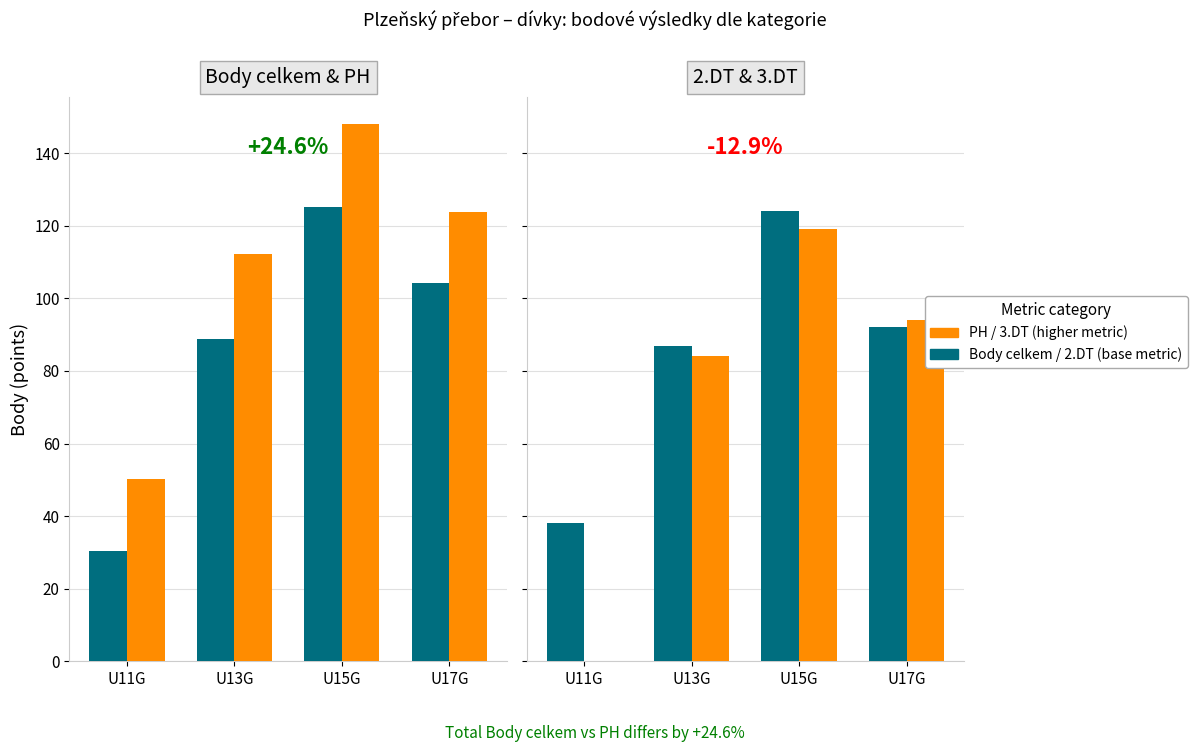

Which series has the largest total across all categories?

PH